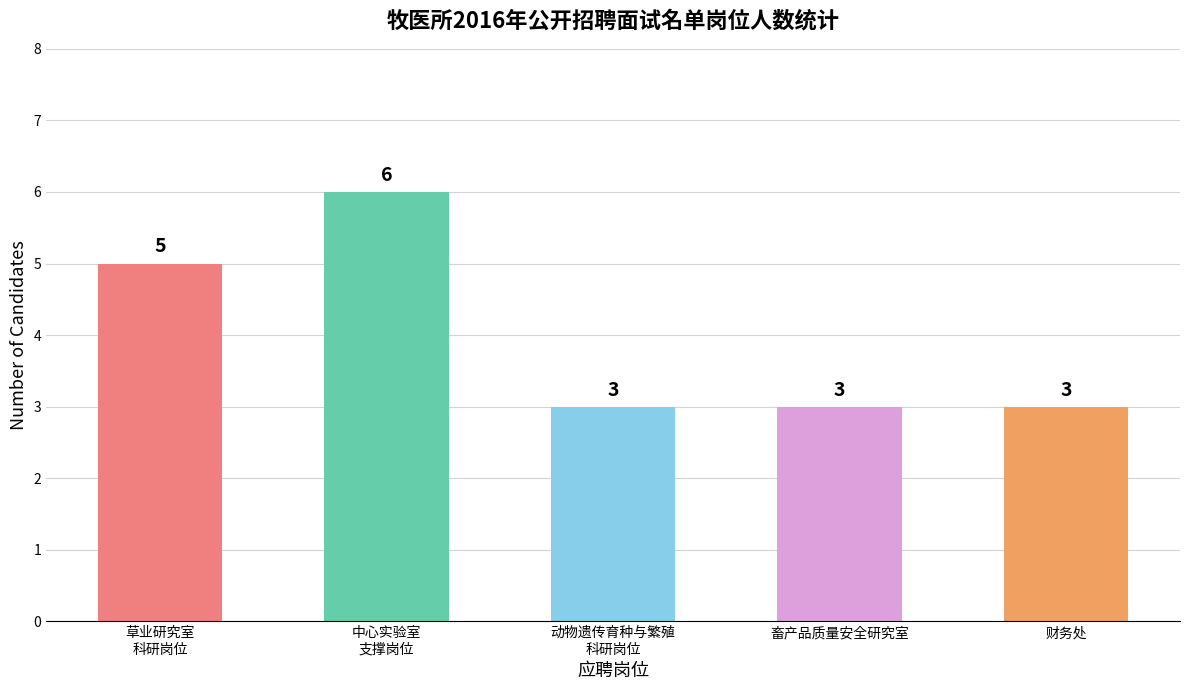

What is the value of the 4th bar from the left?

3